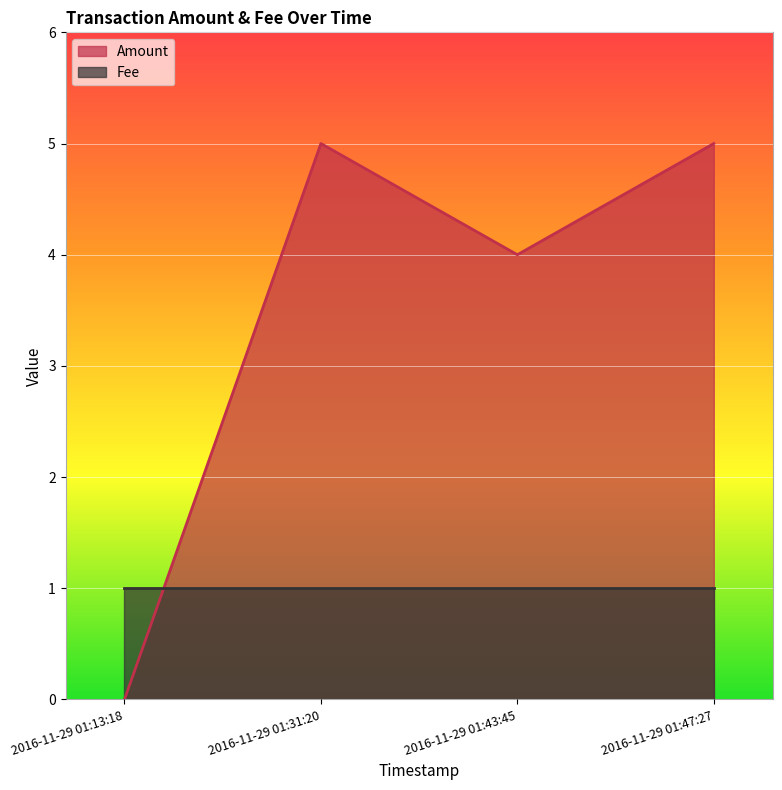

What is the label of the 2nd point from the right?

2016-11-29 01:43:45